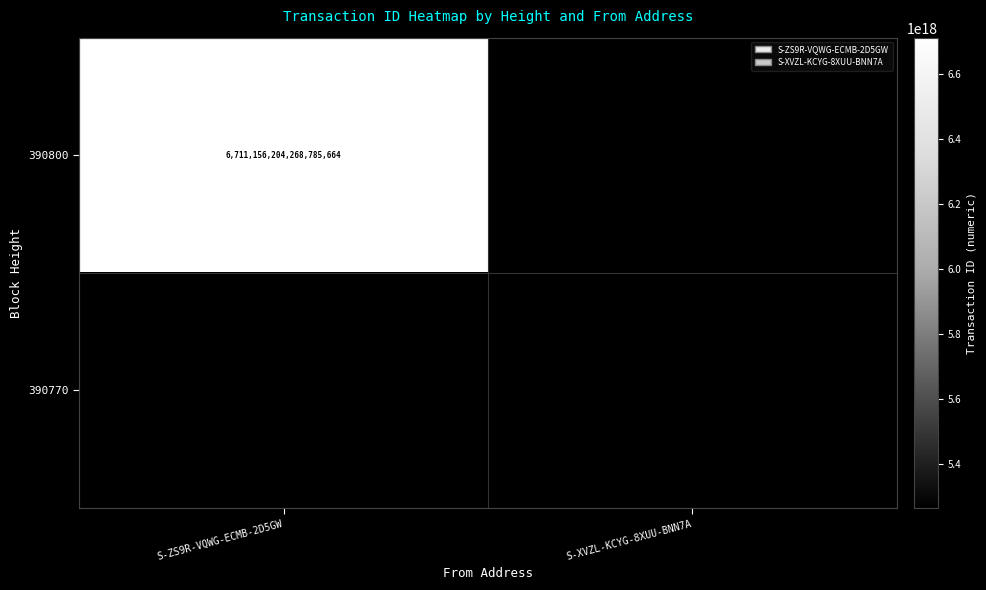

True or false: 390770 has a value of 7158529220402052096 at S-XVZL-KCYG-8XUU-BNN7A.

False